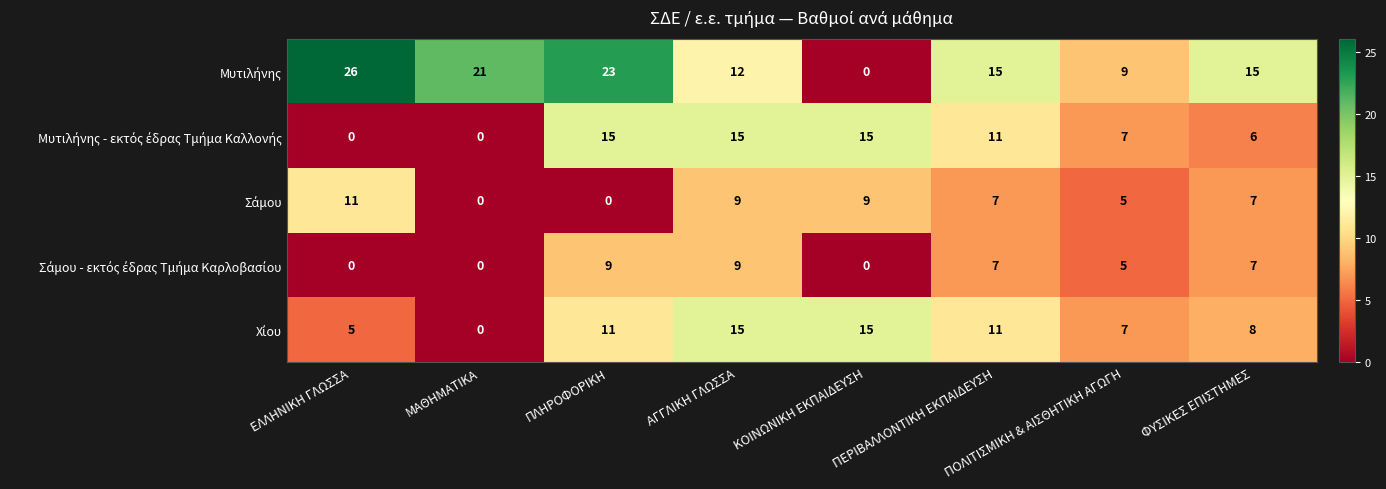

What is the difference between the highest and lowest values at ΠΟΛΙΤΙΣΜΙΚΗ & ΑΙΣΘΗΤΙΚΗ ΑΓΩΓΗ?

4